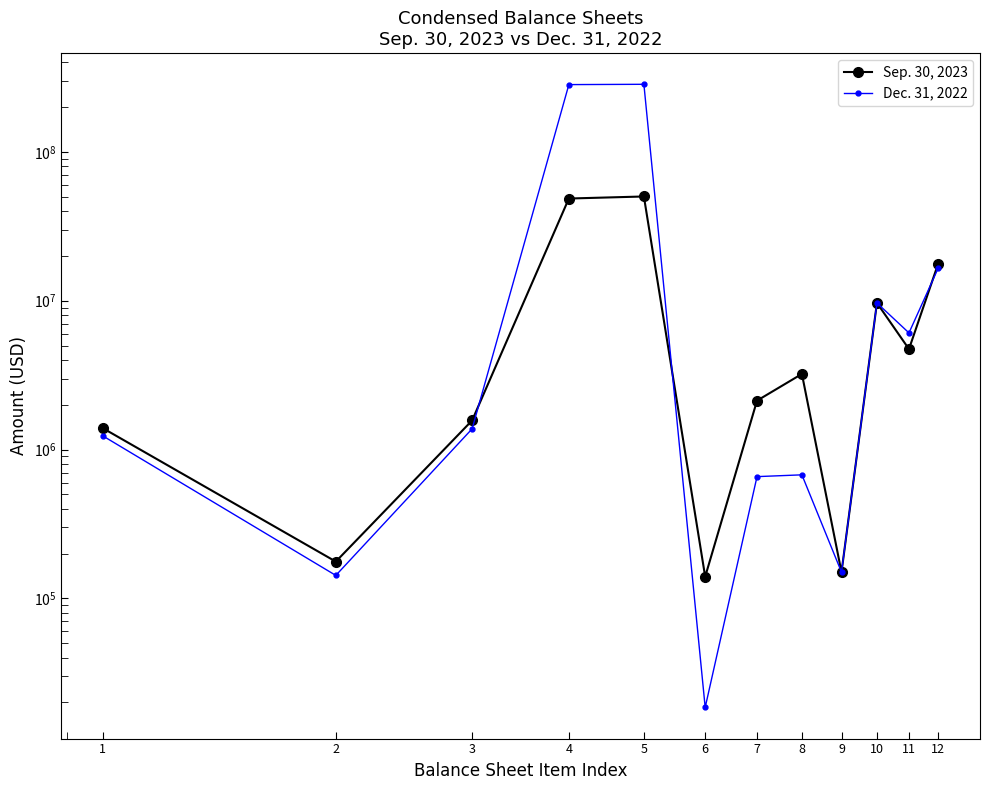

How many categories are shown in the chart?

12